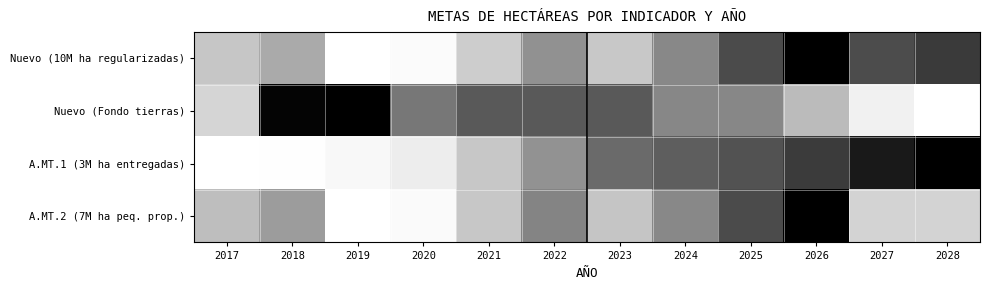

What is the difference between the highest and lowest values at 2021?

0.4